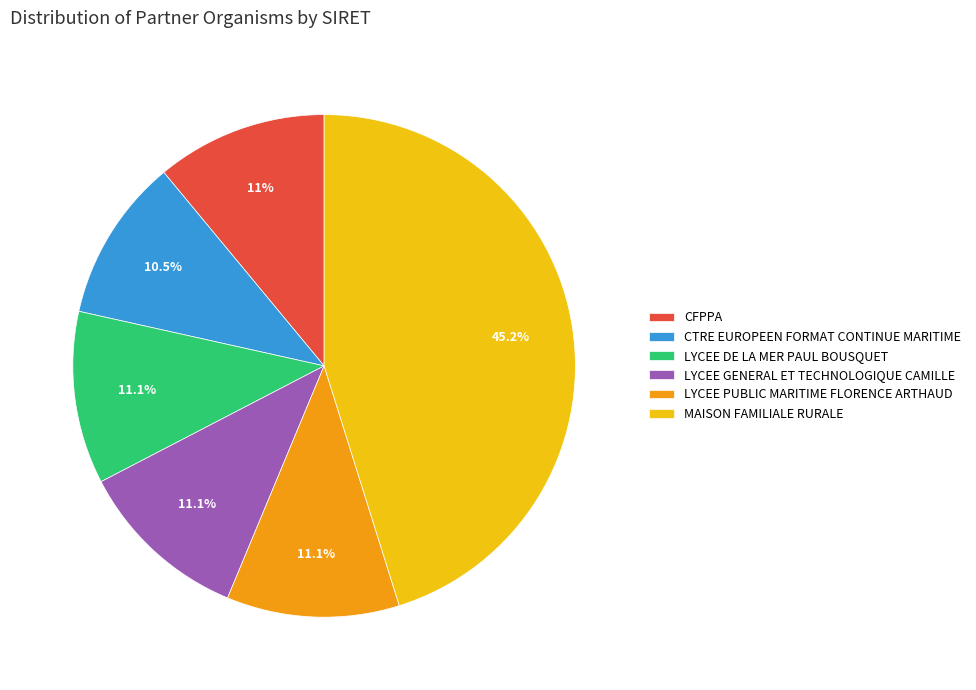

How many slices are in this pie chart?

6